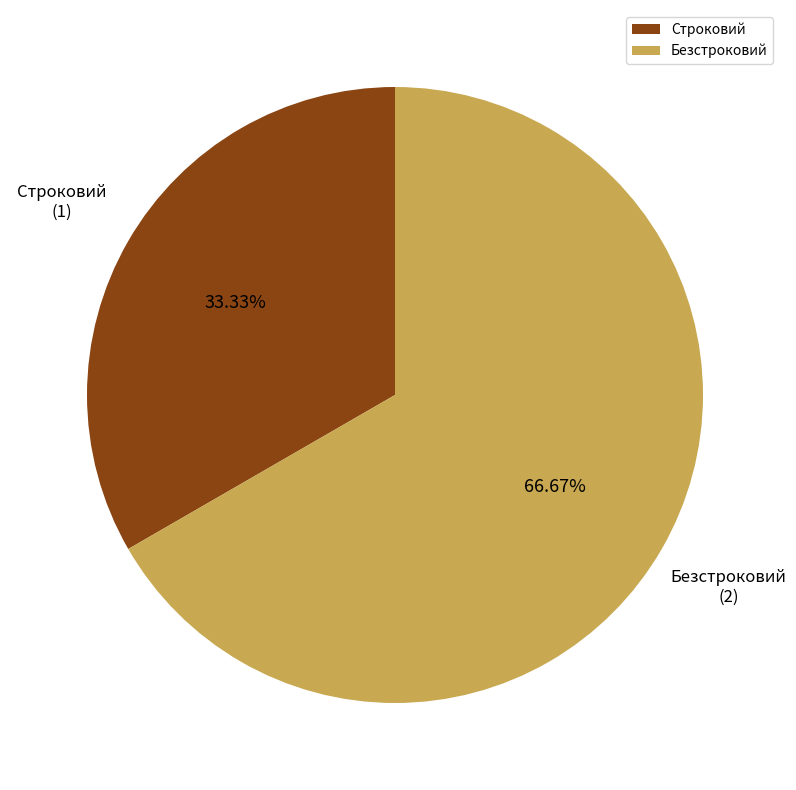

What percentage is the Безстроковий slice, to the nearest percent?

67%